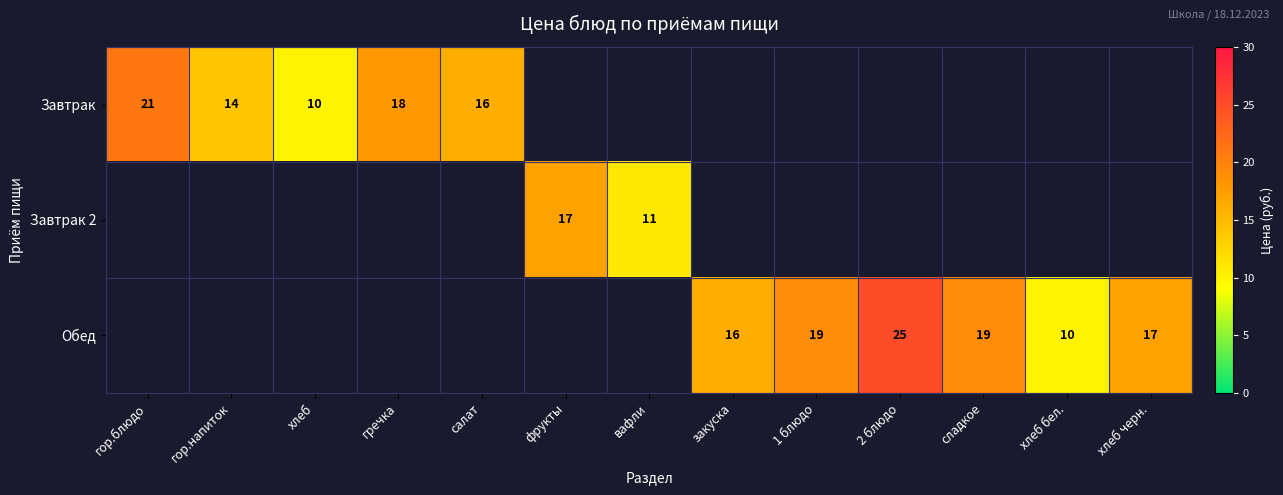

What is the difference between the Обед values at 2 блюдо and хлеб черн.?

8